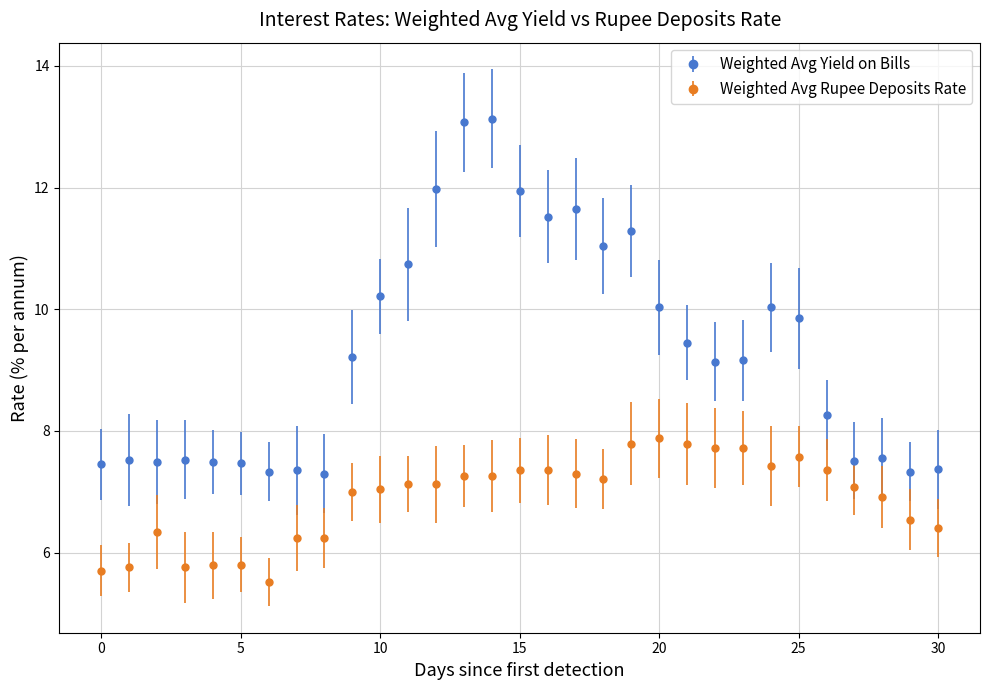

Which series has the largest total across all categories?

Weighted Avg Yield on Bills